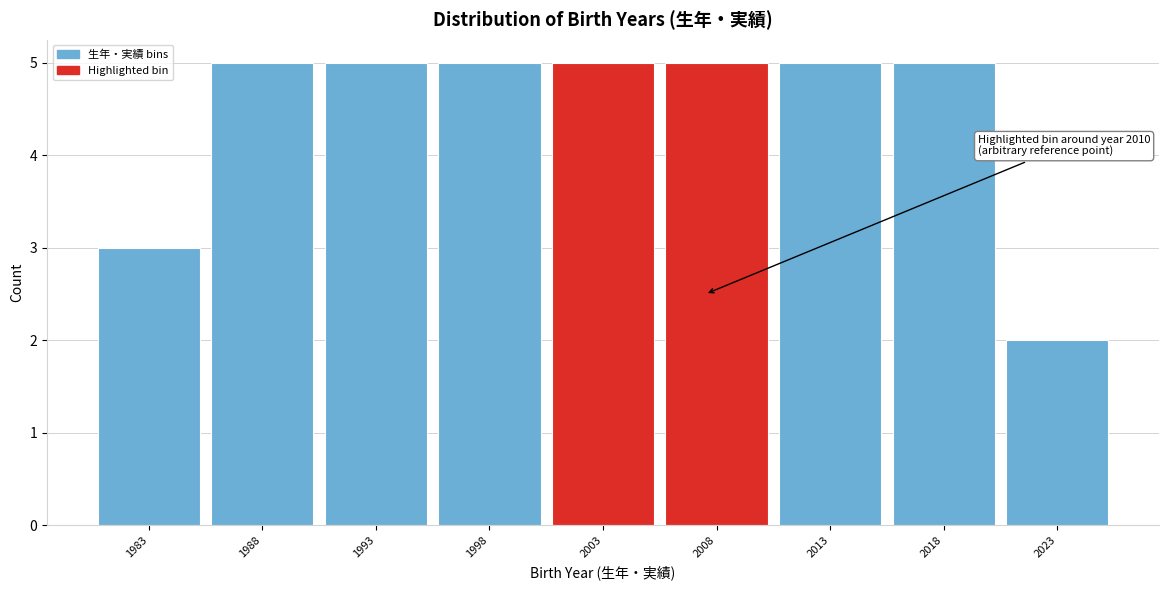

Reading left to right, what are all the values shown in this chart?

3	5	5	5	5	5	5	5	2